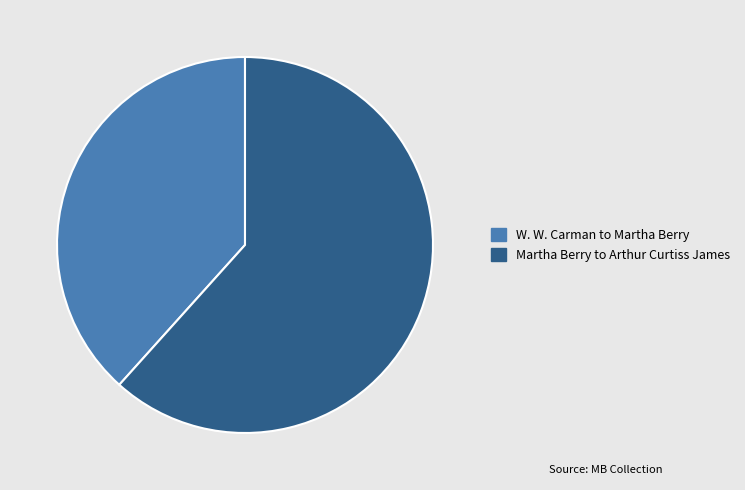

Does any single category account for the majority?

Yes